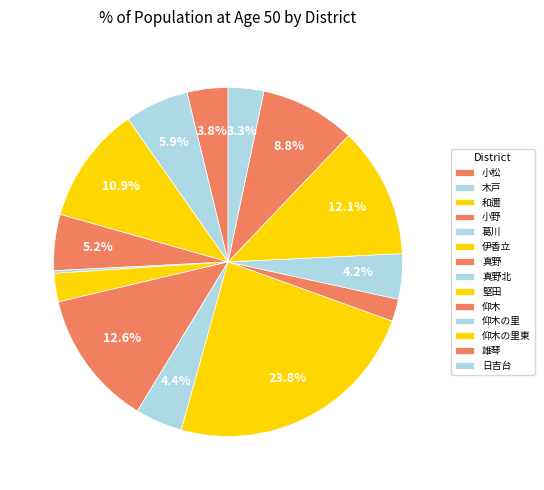

Is it true that 日吉台 is 1% of the pie?

False